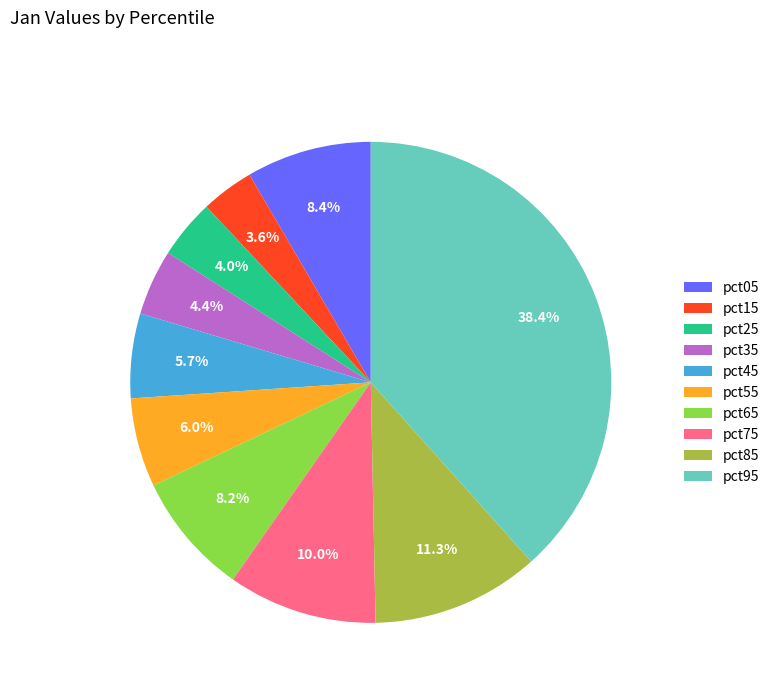

How many segments does this pie chart have?

10